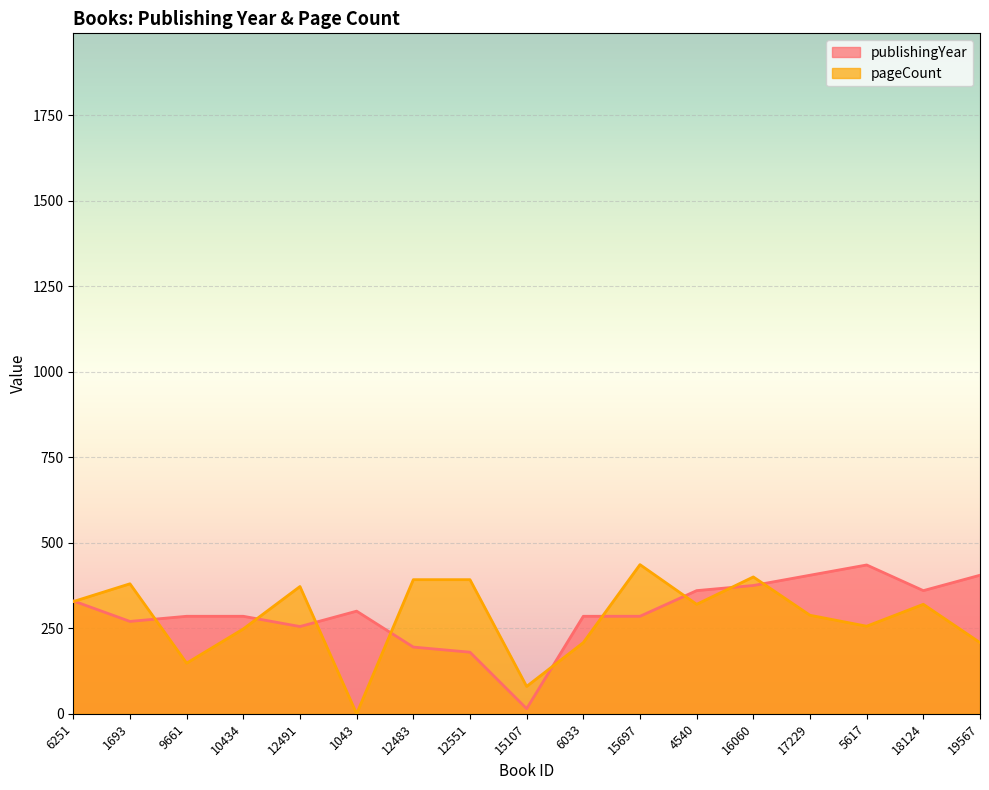

What is the difference between the maximum and minimum values in the pageCount series?

436